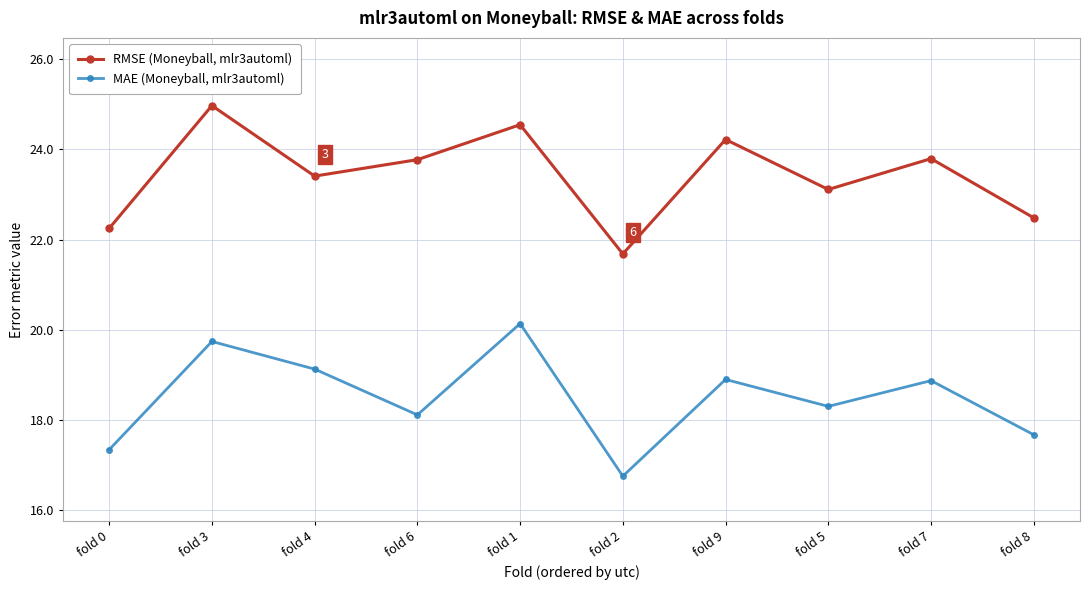

How many interior local peaks does the MAE (Moneyball, mlr3automl) series have?

4